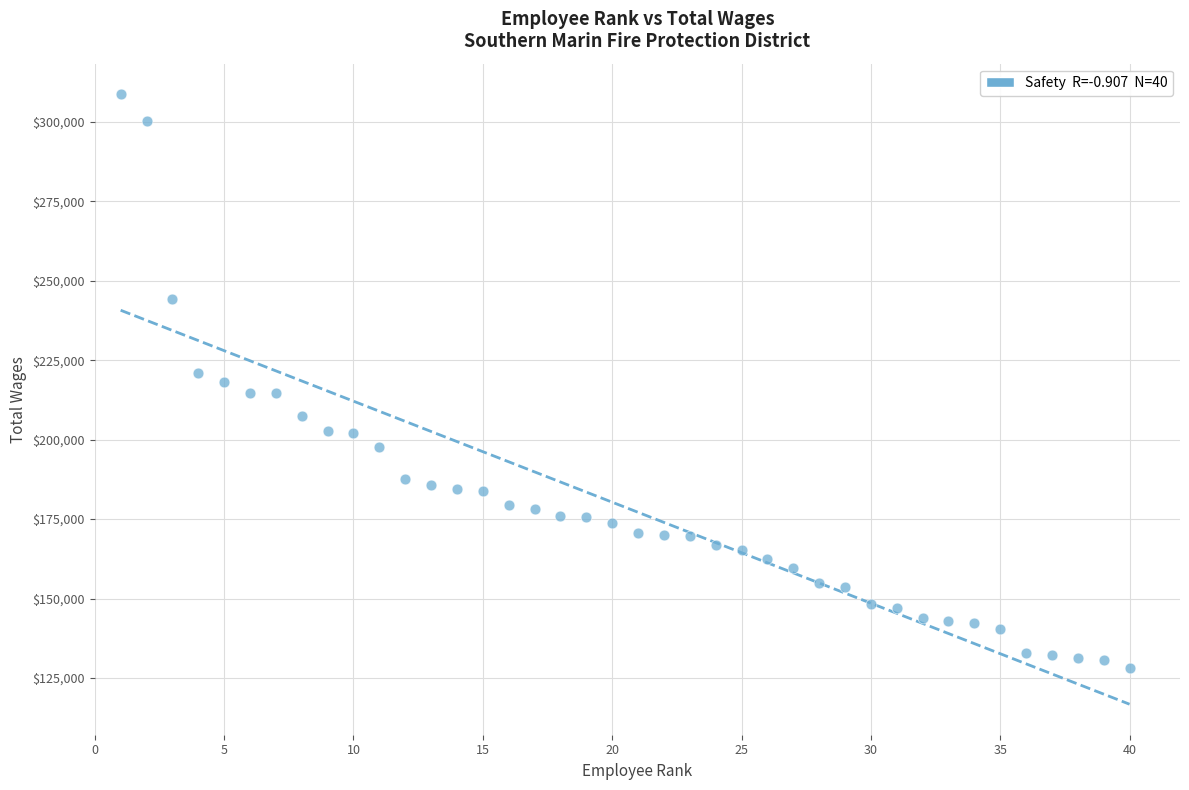

What is the range of Y values (max minus min)?

180511